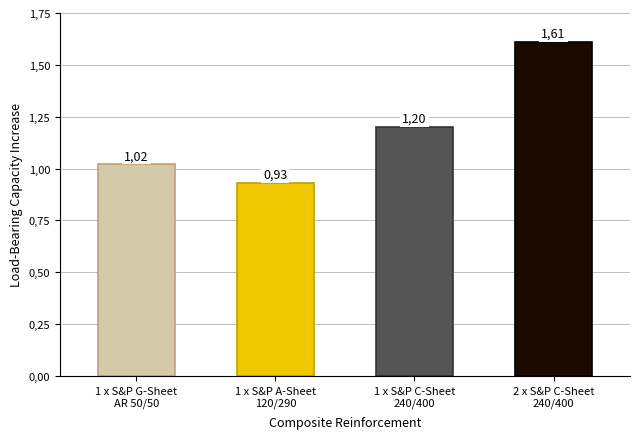

Is it true that the value at 32 is 2.5?

False